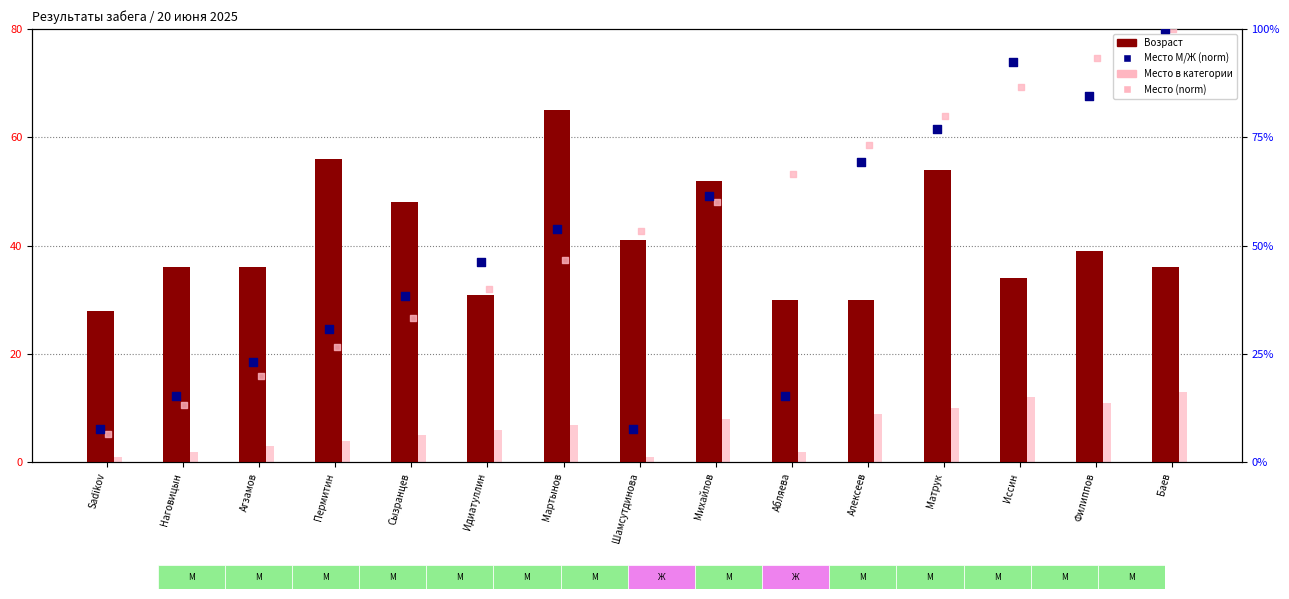

Which series has the largest total across all categories?

Место (norm)